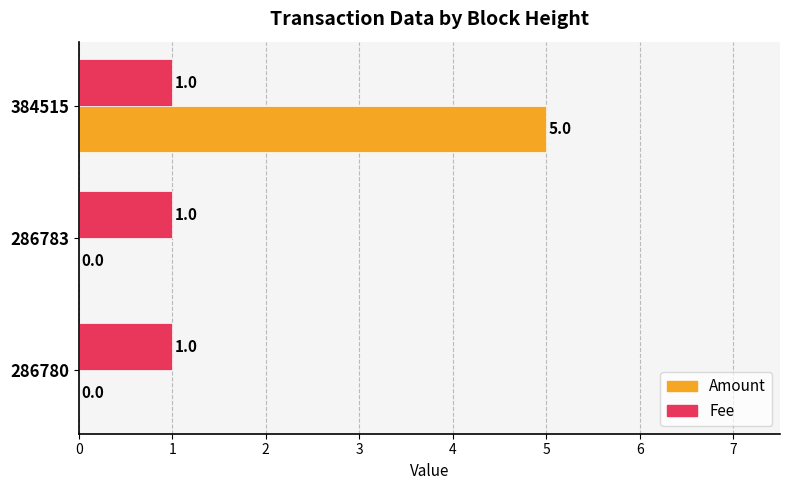

Which series has the largest range (max minus min)?

Amount